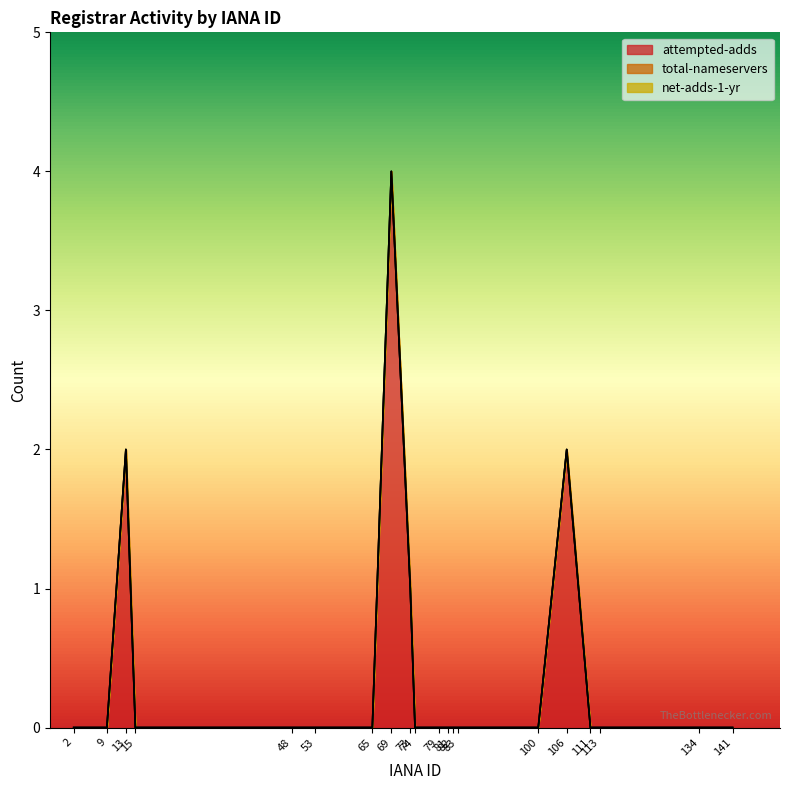

What is the maximum value shown in the chart?

4